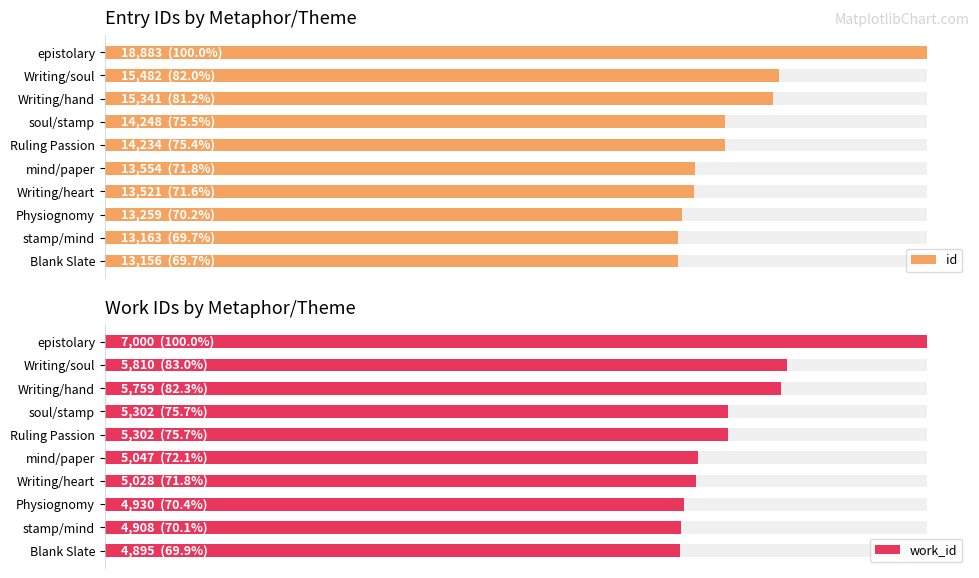

What is the maximum value for id?

18883